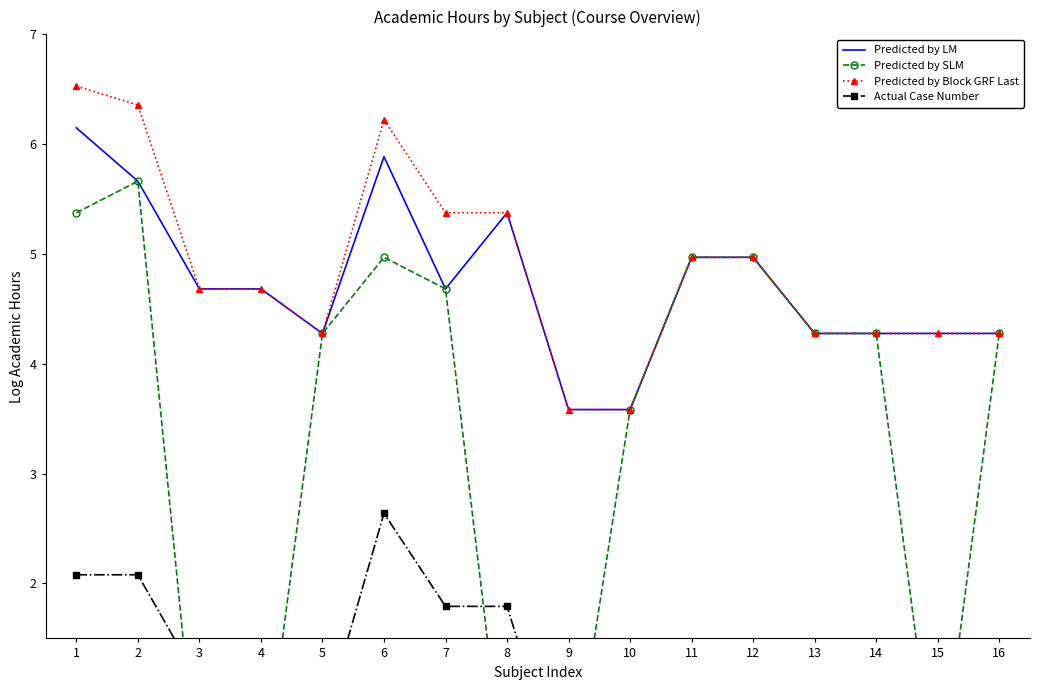

How many intersections are there between Predicted by SLM and Actual Case Number?

5